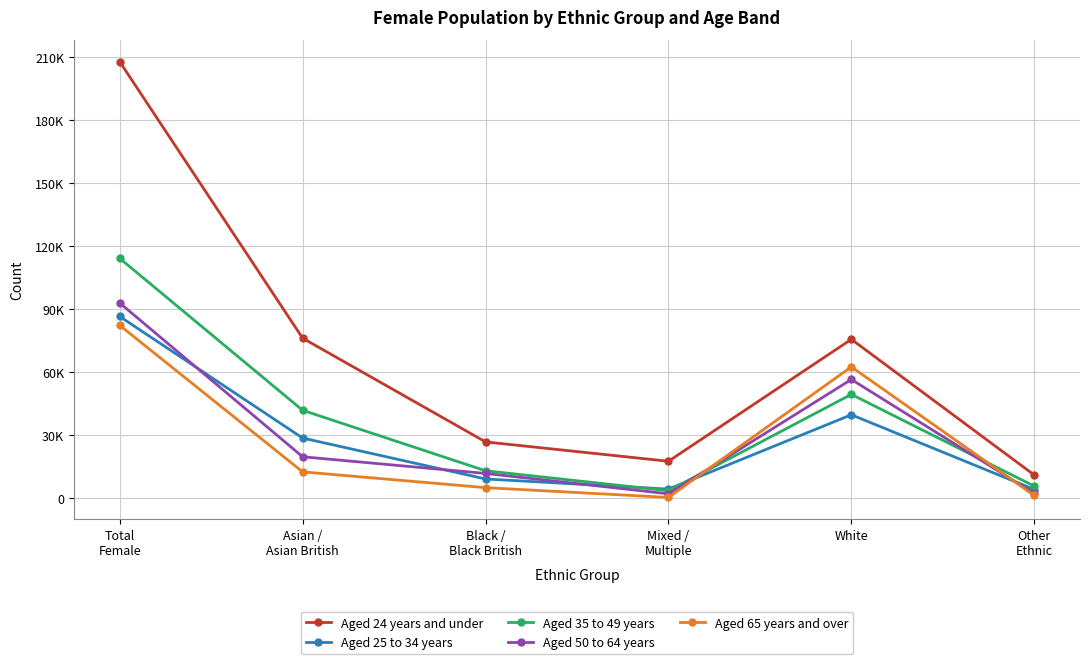

What are all the series names shown in the legend?

Aged 24 years and under, Aged 25 to 34 years, Aged 35 to 49 years, Aged 50 to 64 years, Aged 65 years and over